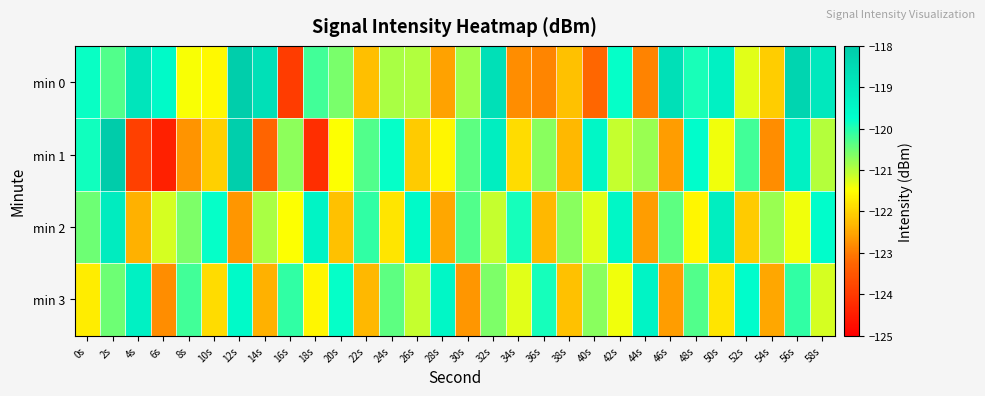

Between 0s and 10s, which series saw the biggest shift?

min 1